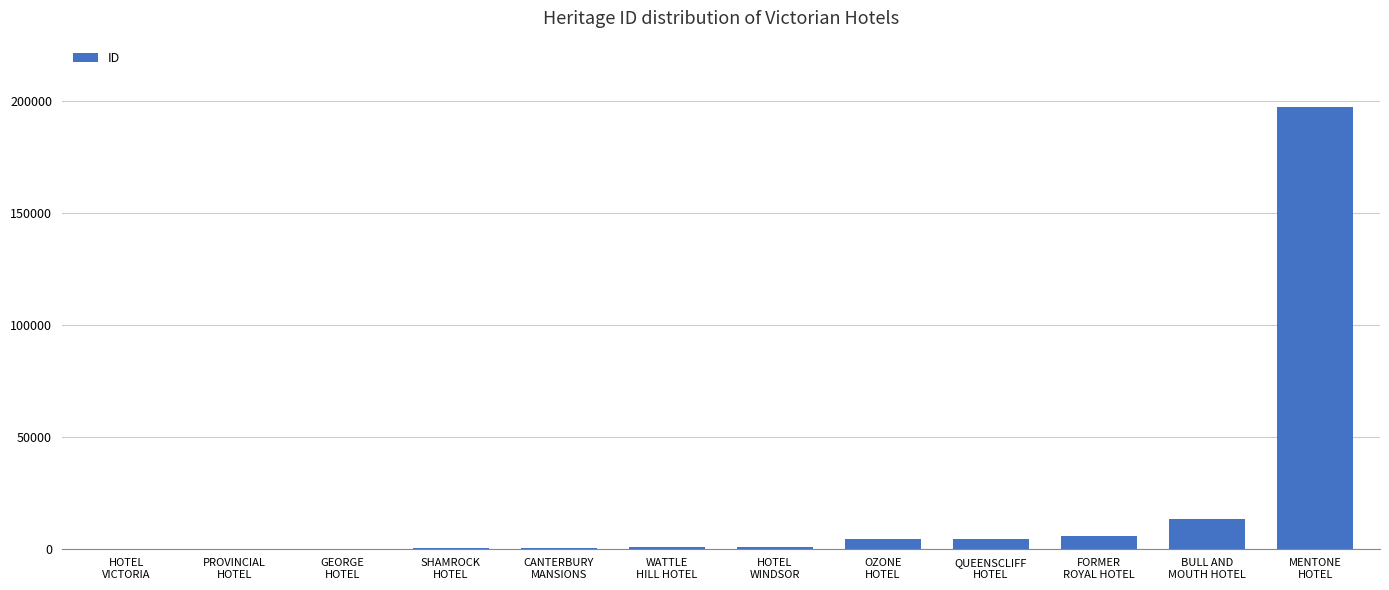

What is the greatest value displayed?

197429